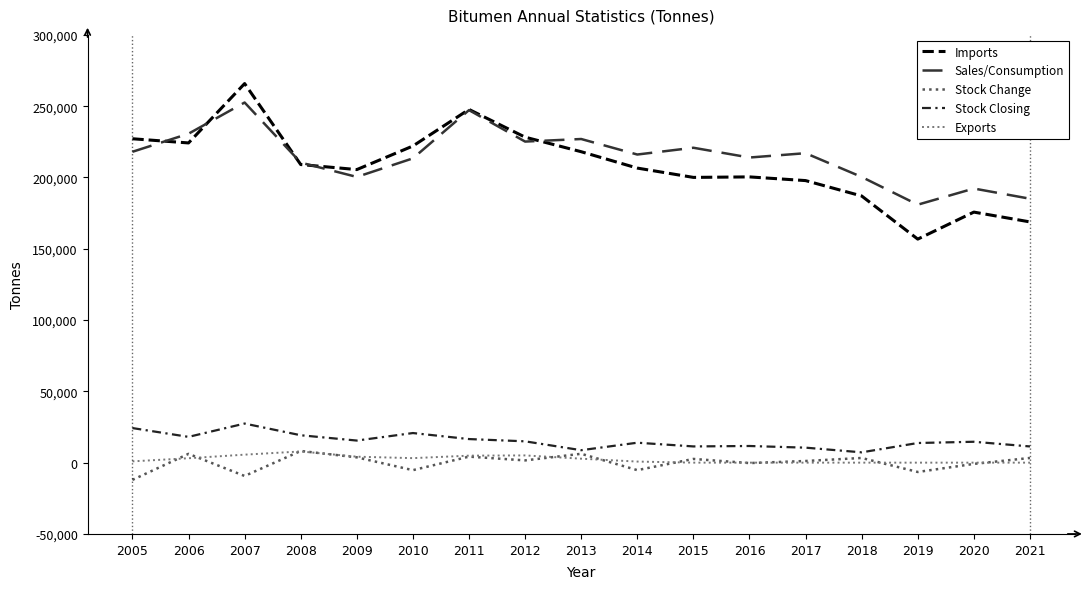

Which series changed the most between 2015 and 2016?

Sales/Consumption